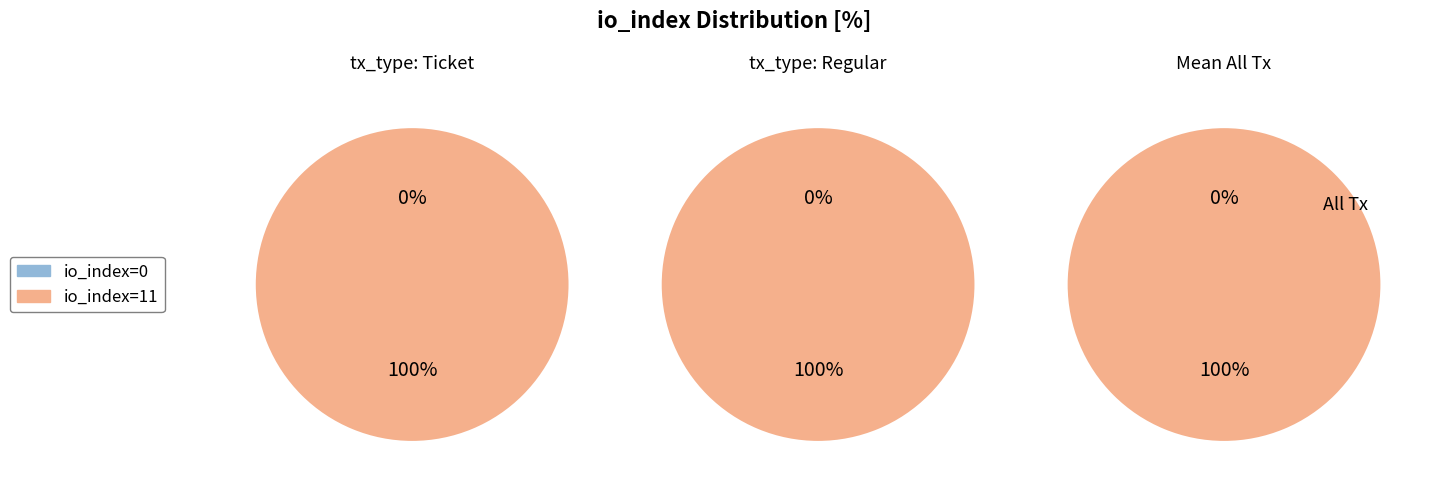

Is it true that values is 11% of the pie?

False